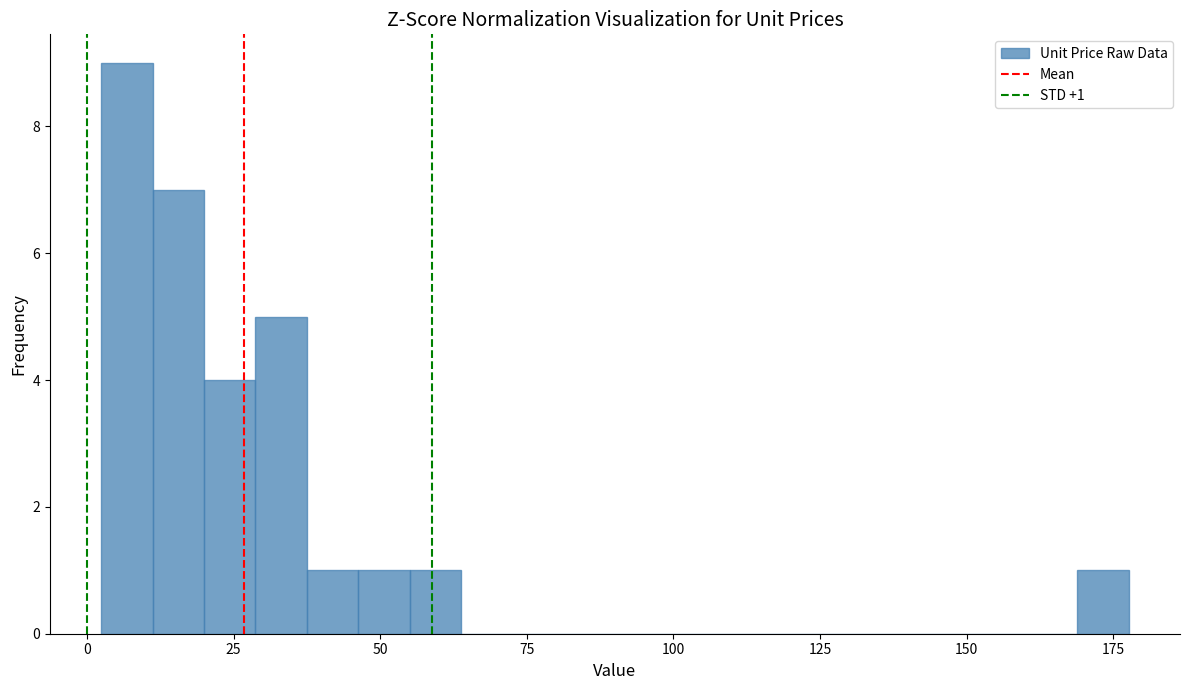

Read against the x-axis, roughly where is the centre of the tallest bar?

5